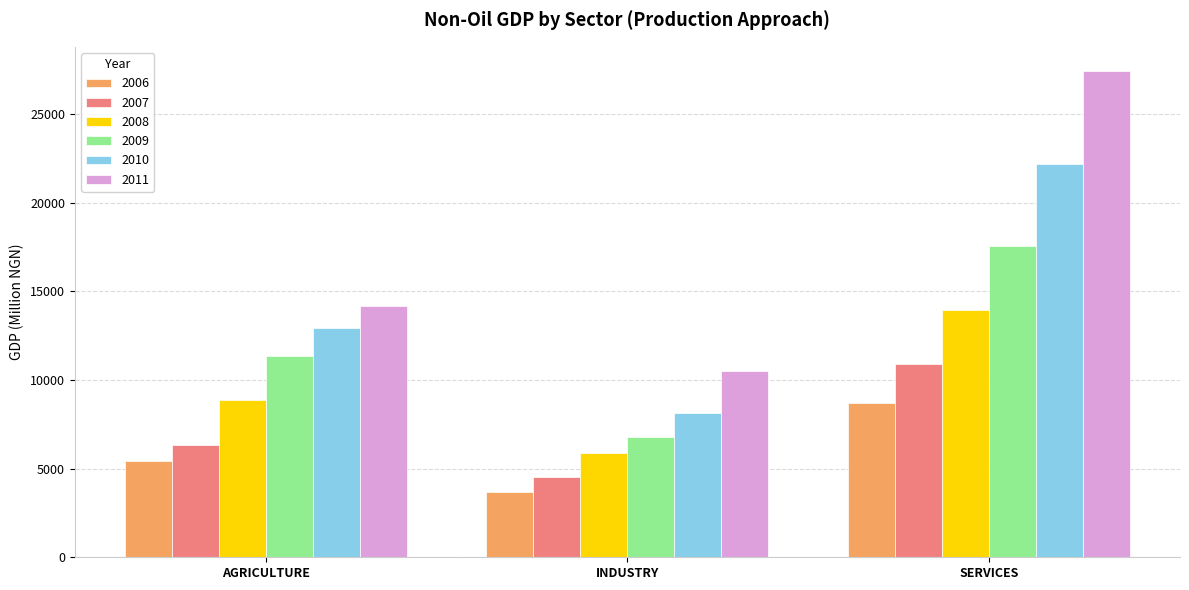

Rank the categories by 2006 value from highest to lowest.

SERVICES, AGRICULTURE, INDUSTRY